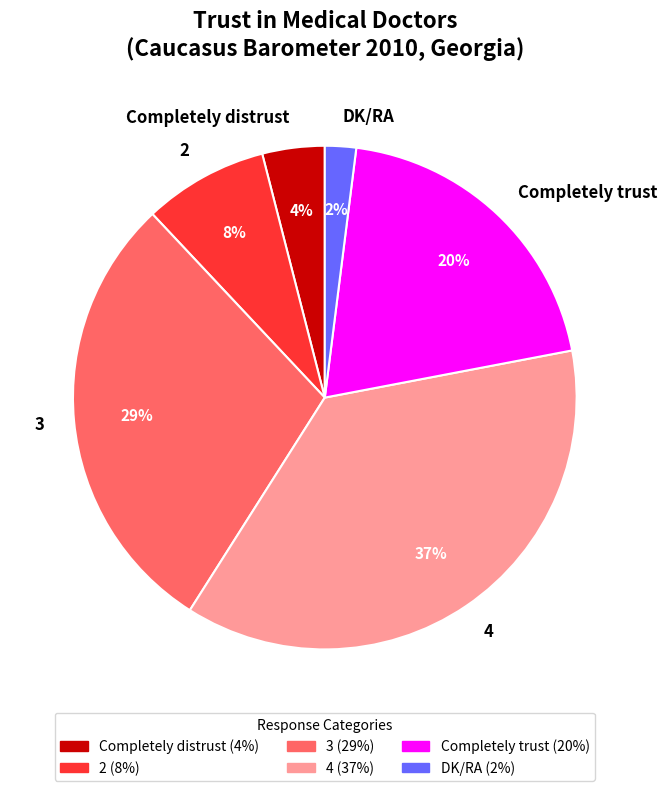

Is it true that Completely trust is 20% of the pie?

True